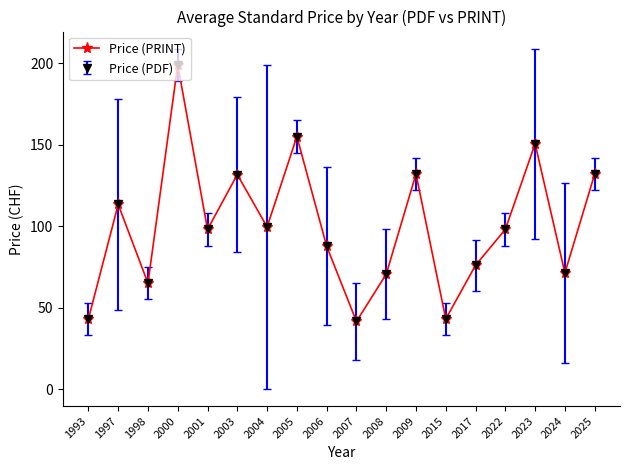

At which category does the chart reach its peak across all series?

2000